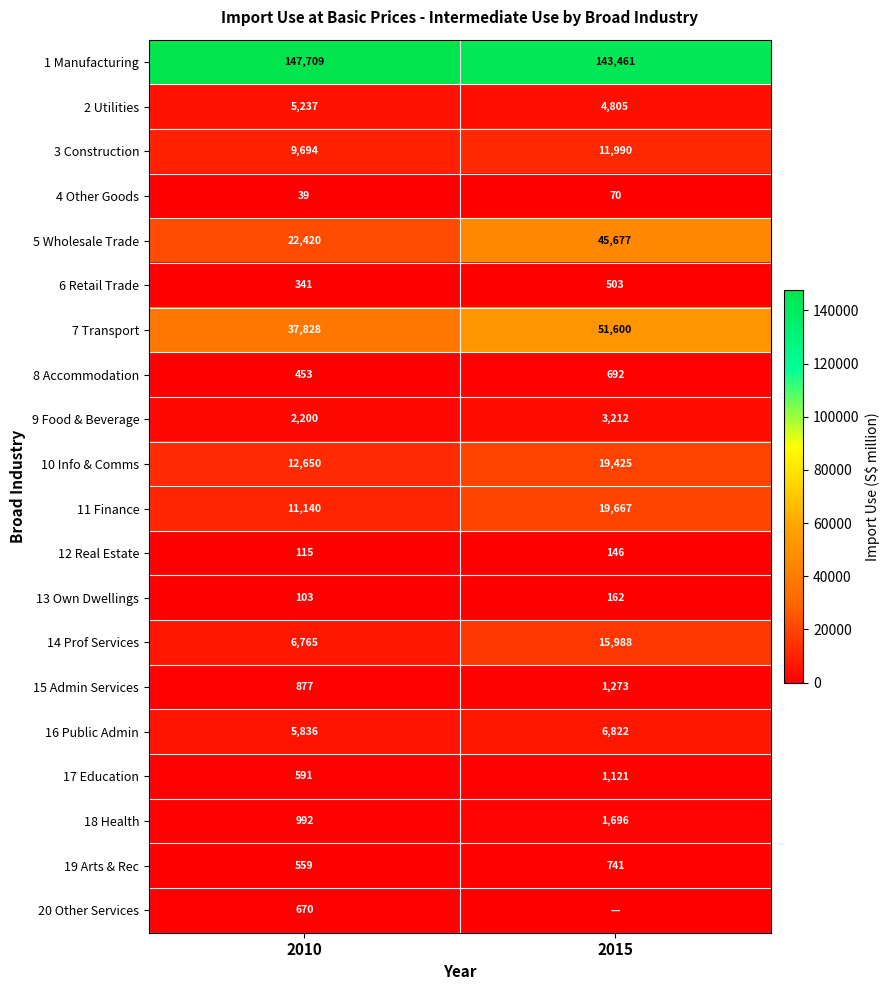

At which label does 2 Utilities reach its minimum?

2015